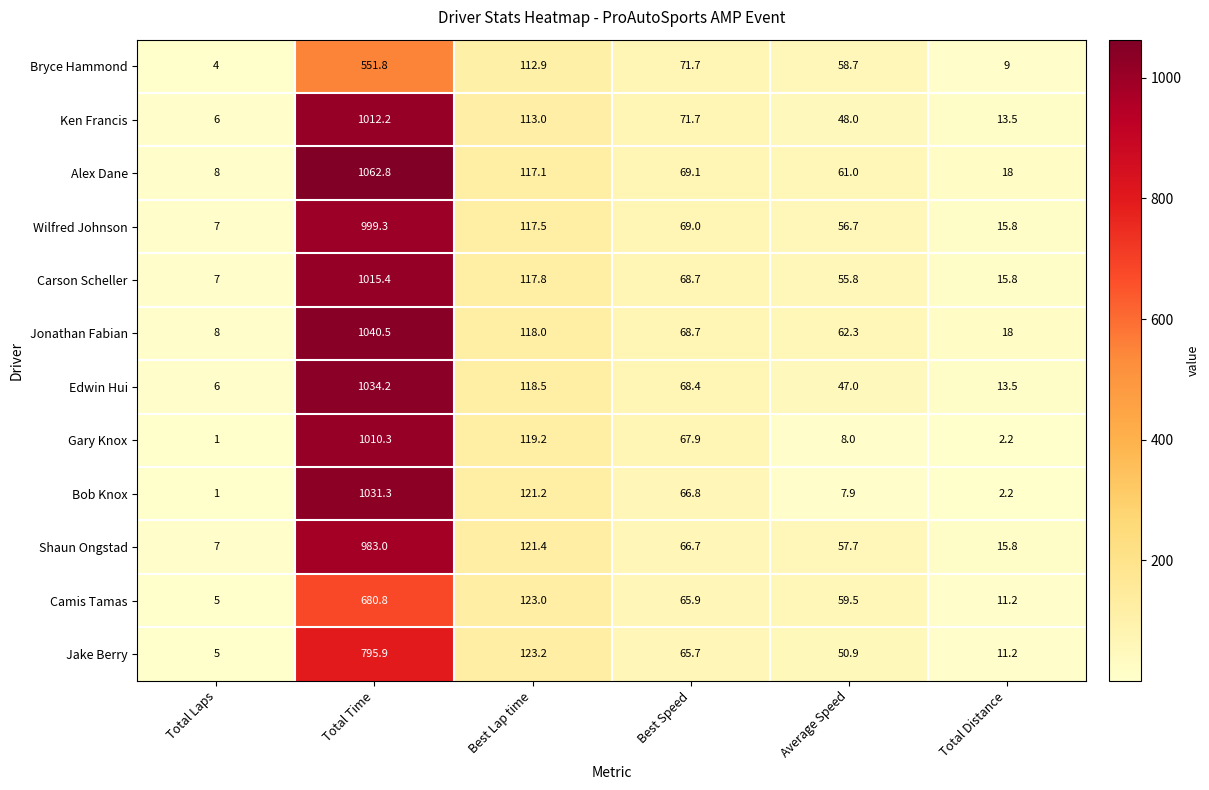

List the series in order of their peak value, lowest first.

Bryce Hammond, Camis Tamas, Jake Berry, Shaun Ongstad, Wilfred Johnson, Gary Knox, Ken Francis, Carson Scheller, Bob Knox, Edwin Hui, Jonathan Fabian, Alex Dane